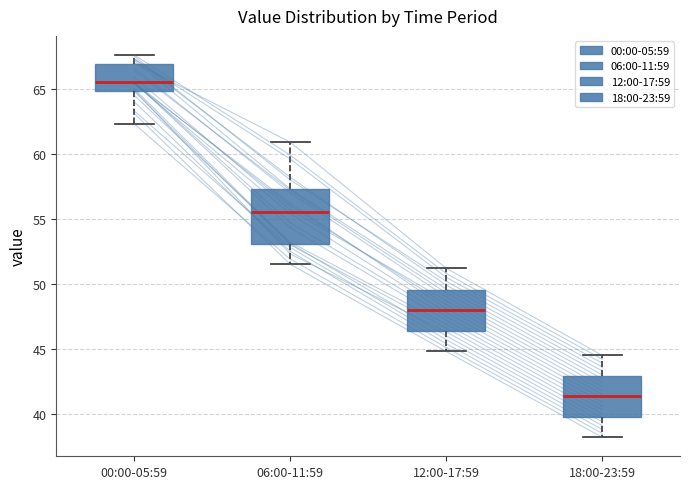

Reading left to right, read every box against the y-axis: the position of its median line, the range the box covers, and the ends of its whiskers. The values are not printed on the chart, so give them approximately, as read against the axis.

00:00-05:59: median 65.5, box 65.0 to 67.0, whiskers 62.5 to 67.5
06:00-11:59: median 55.5, box 53.0 to 57.5, whiskers 51.5 to 61.0
12:00-17:59: median 48.0, box 46.5 to 49.5, whiskers 45.0 to 51.0
18:00-23:59: median 41.5, box 40.0 to 43.0, whiskers 38.0 to 44.5